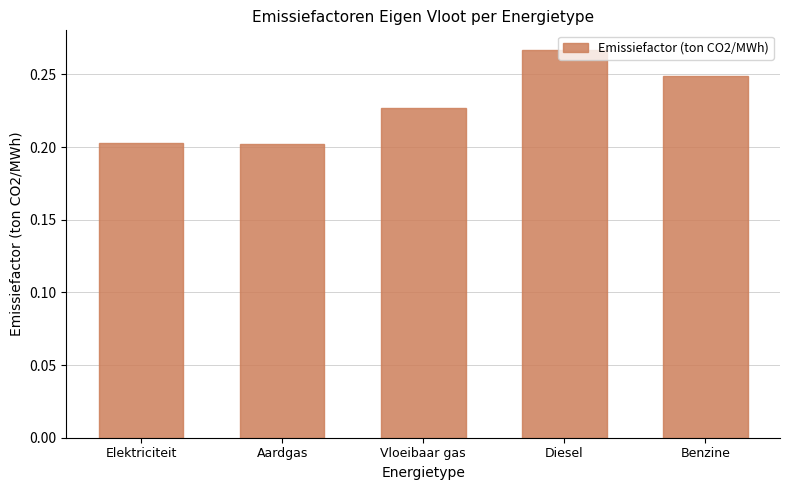

Between Vloeibaar gas and Aardgas, which is larger?

Vloeibaar gas